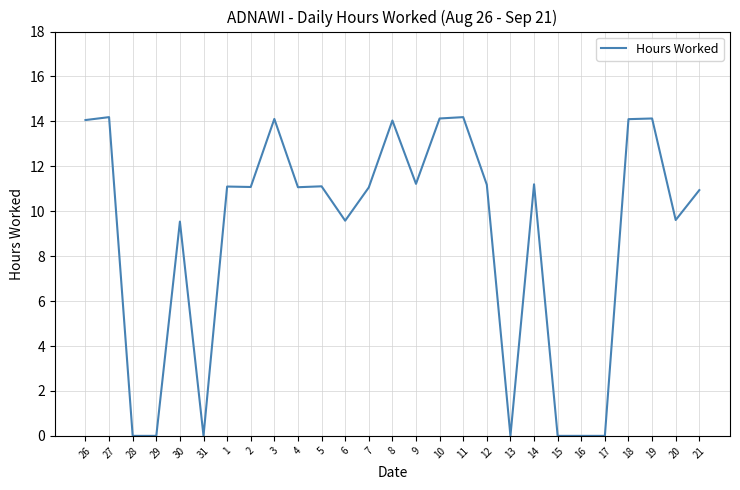

What is the sum of the values at 19 and 28?

14.1